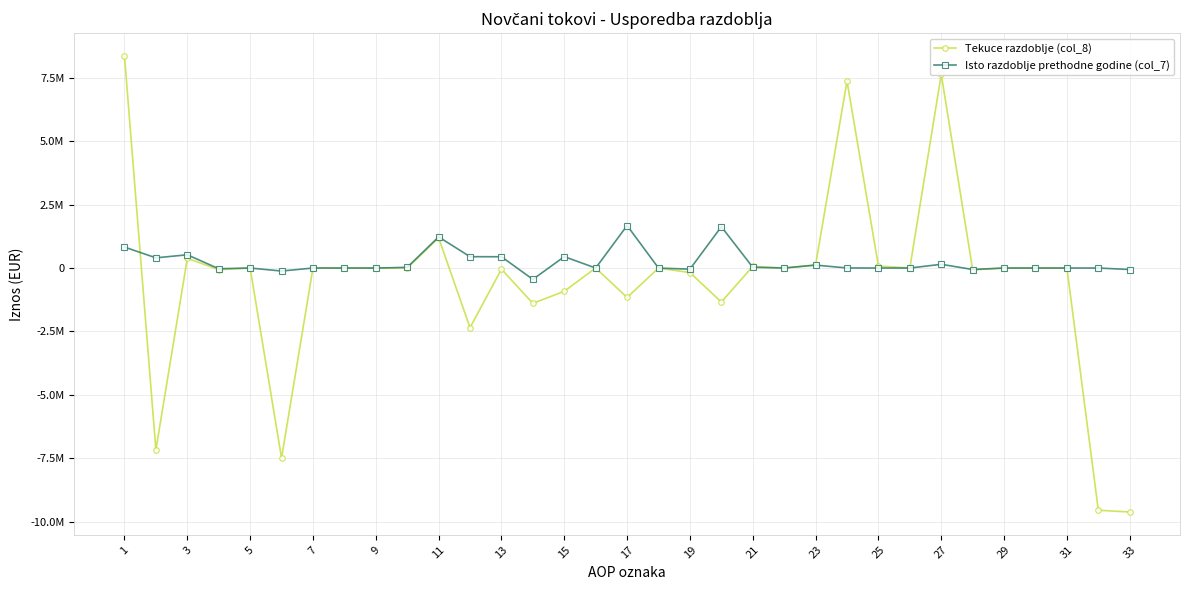

What is the difference between the second highest and minimum values in the Isto razdoblje prethodne godine (col_7) series?

2076859.6